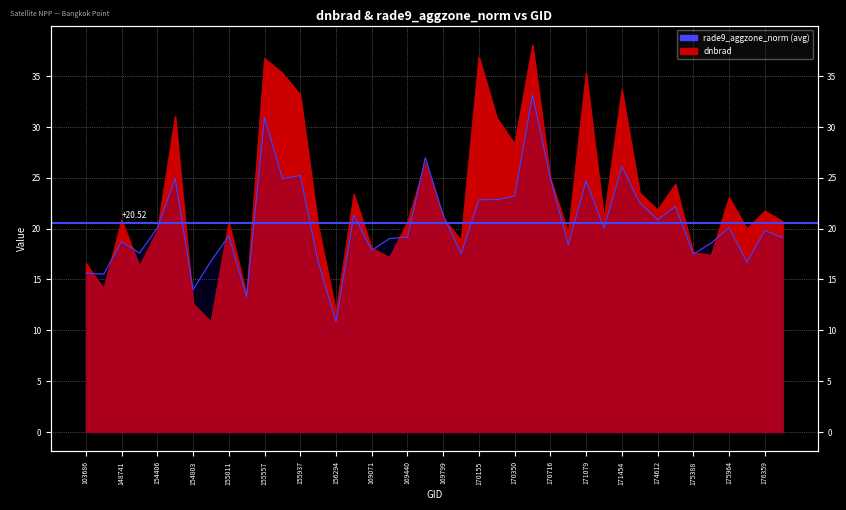

Count the number of categories in the chart.

40